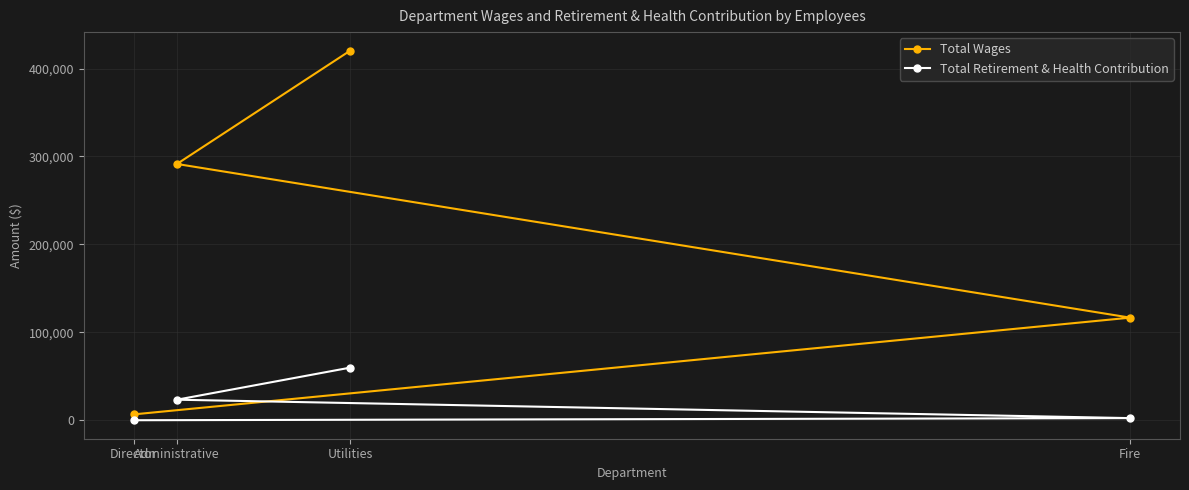

What is the minimum value for Total Wages?

6650